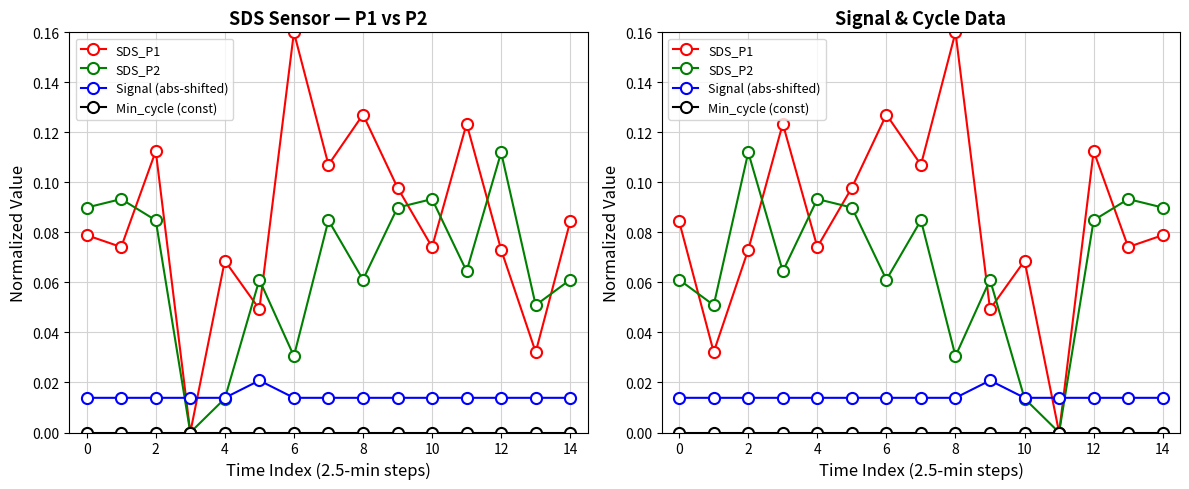

In SDS_P1, how many points are higher than both neighbors (excluding endpoints)?

5